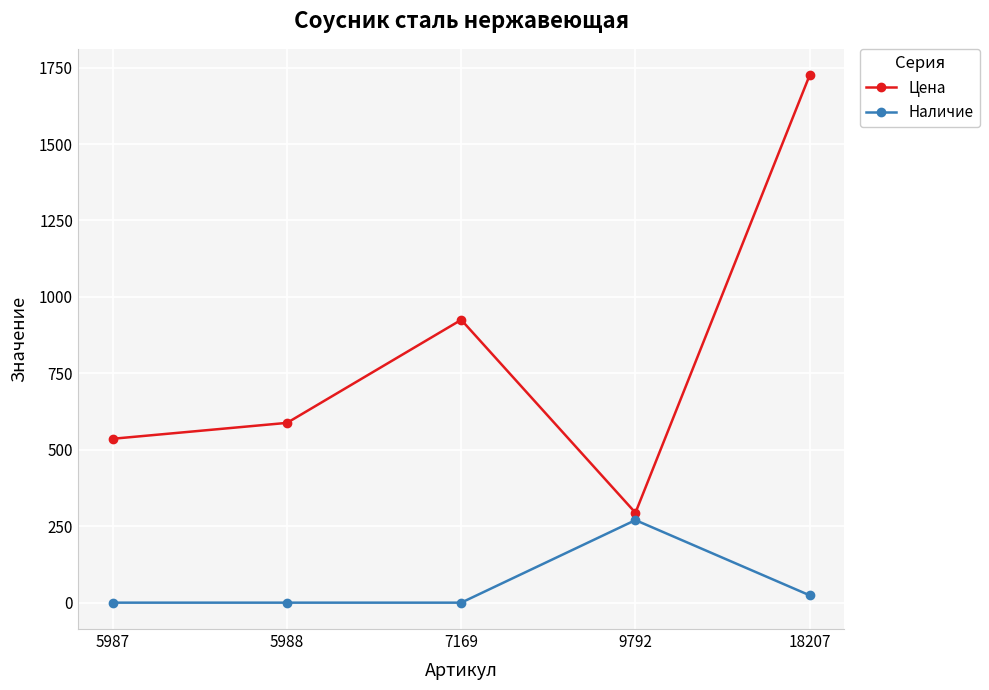

What is the average value of the Наличие series?

59